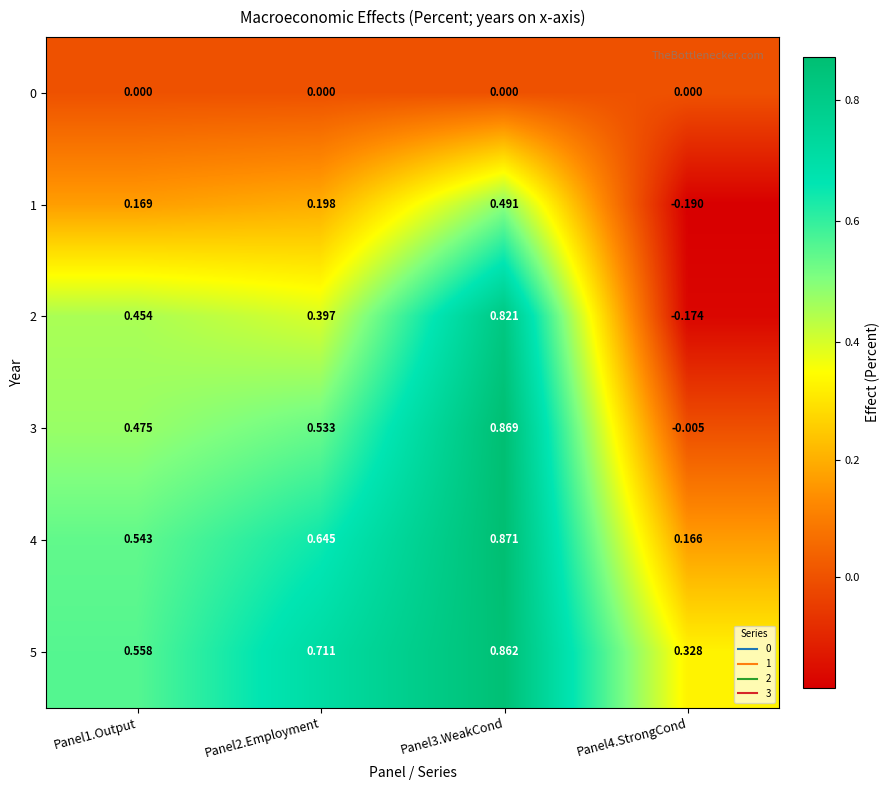

At how many categories does at least one series exceed 0?

4